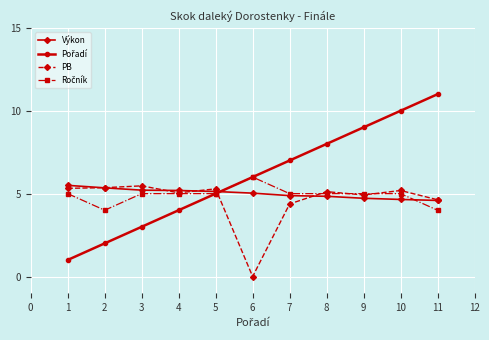

At which category does the chart reach its minimum across all series?

6